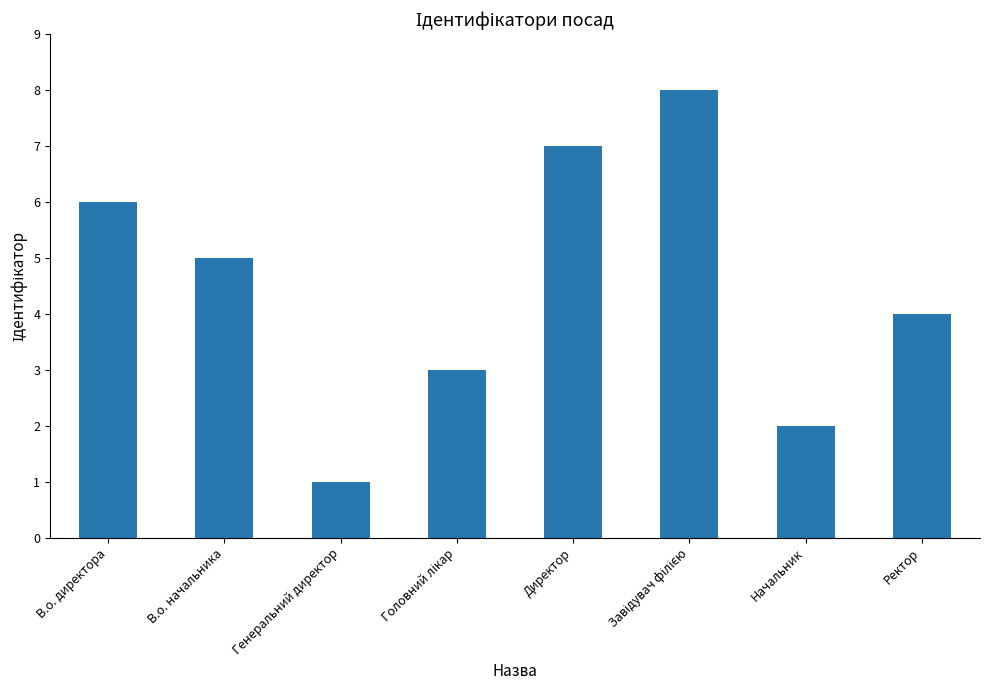

What is the difference between the maximum and minimum values?

7